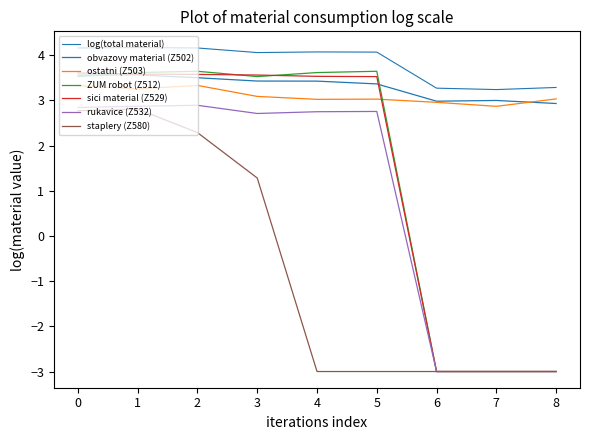

Does the chart display data point markers on the line(s)?

No